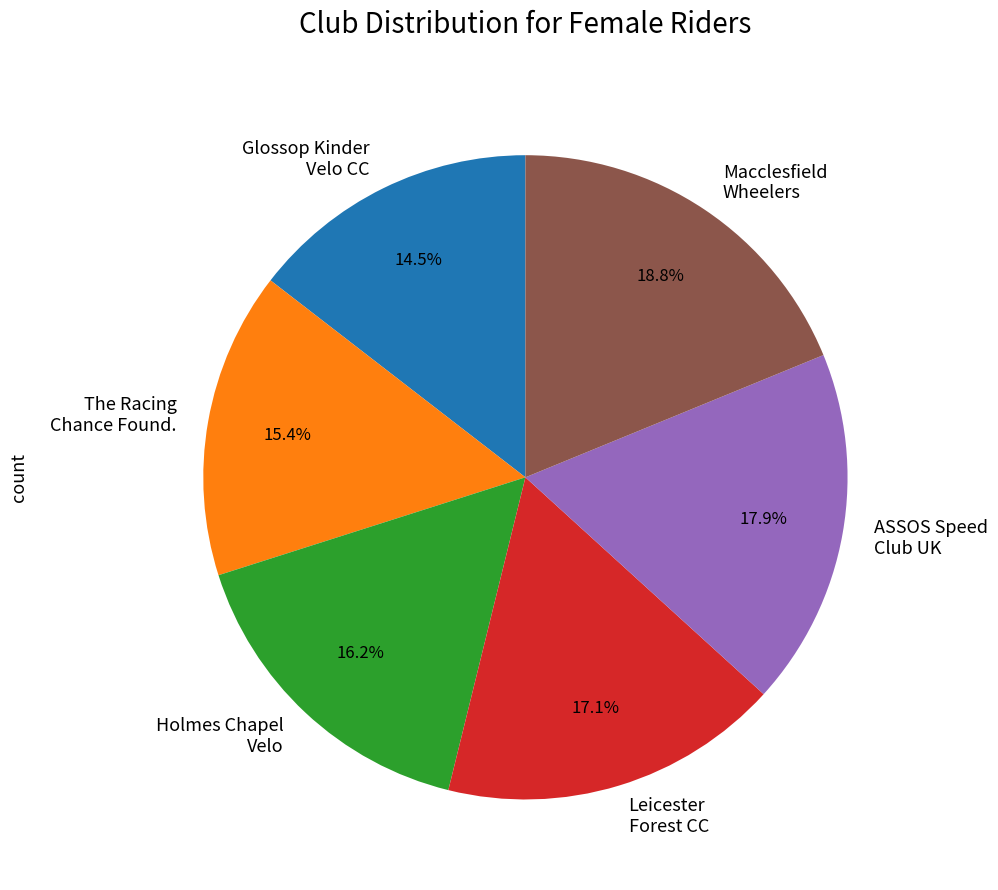

Which has a higher value, Glossop Kinder Velo CC or The Racing Chance Found.?

The Racing Chance Found.